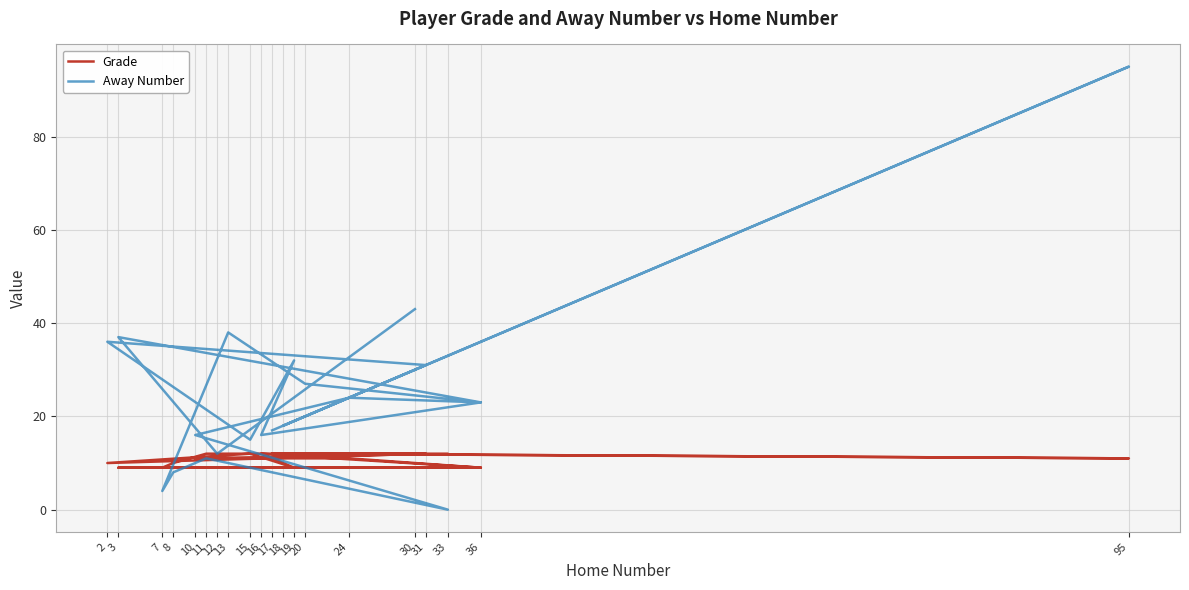

What is the sum of all Away Number values?

534